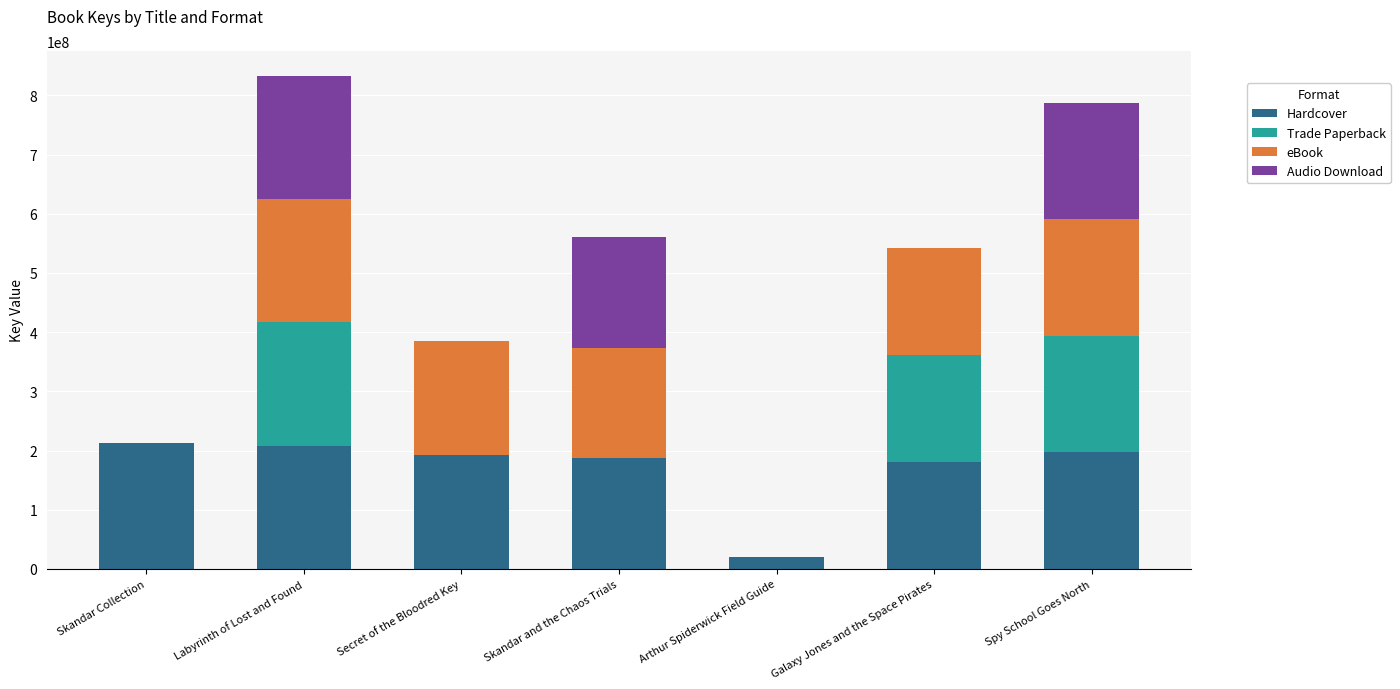

What value does the Hardcover series have at Labyrinth of Lost and Found?

208285252